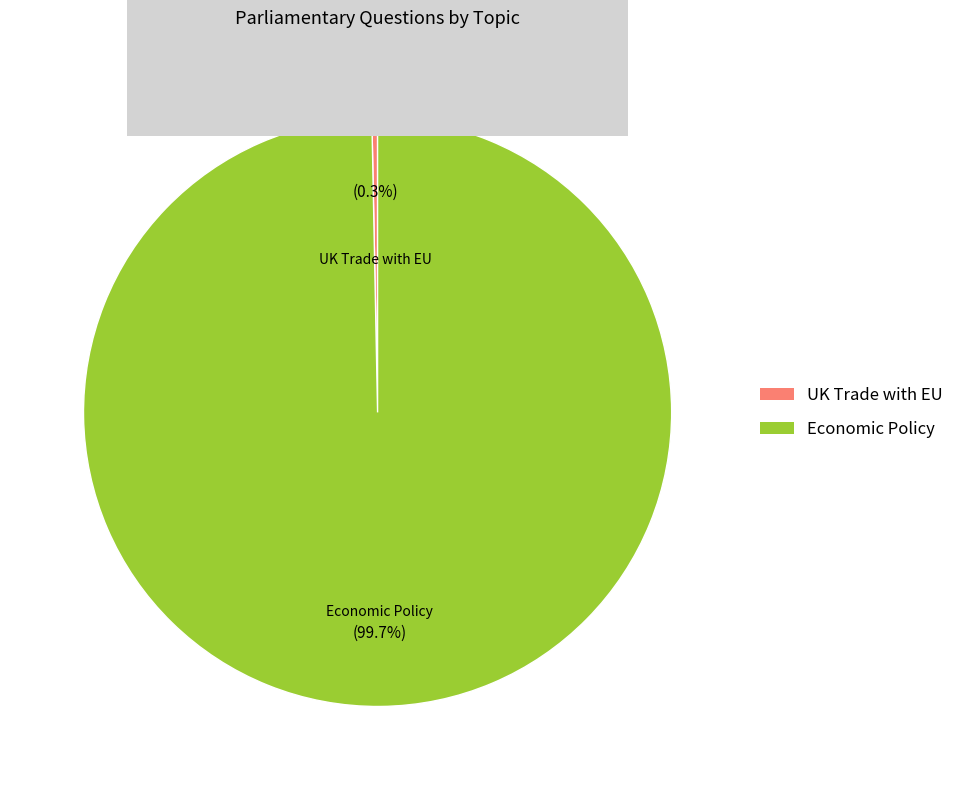

To the nearest percent, what is the average slice percentage?

50%